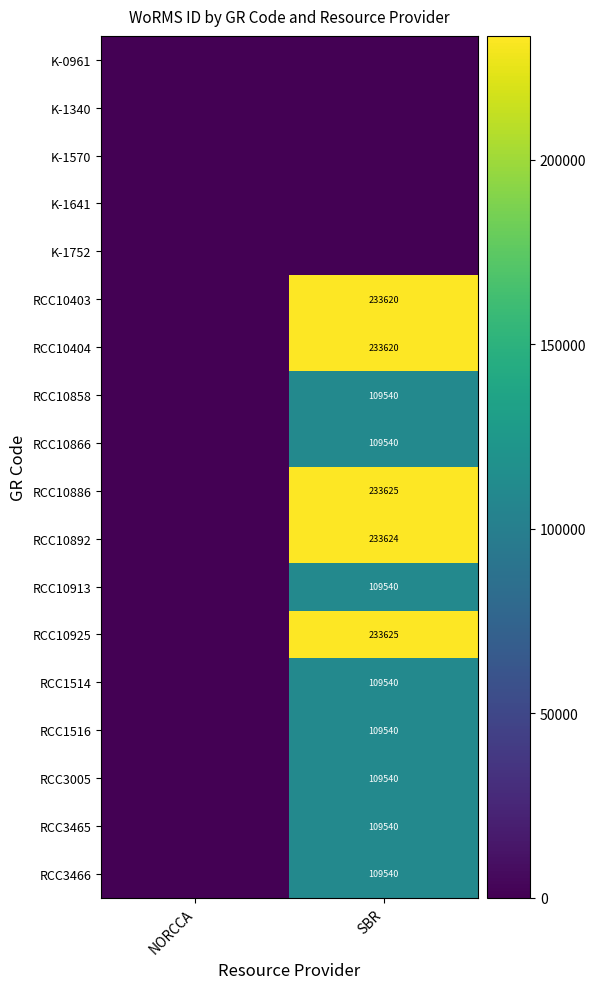

Is it true that RCC10925 equals 147449 at SBR?

False